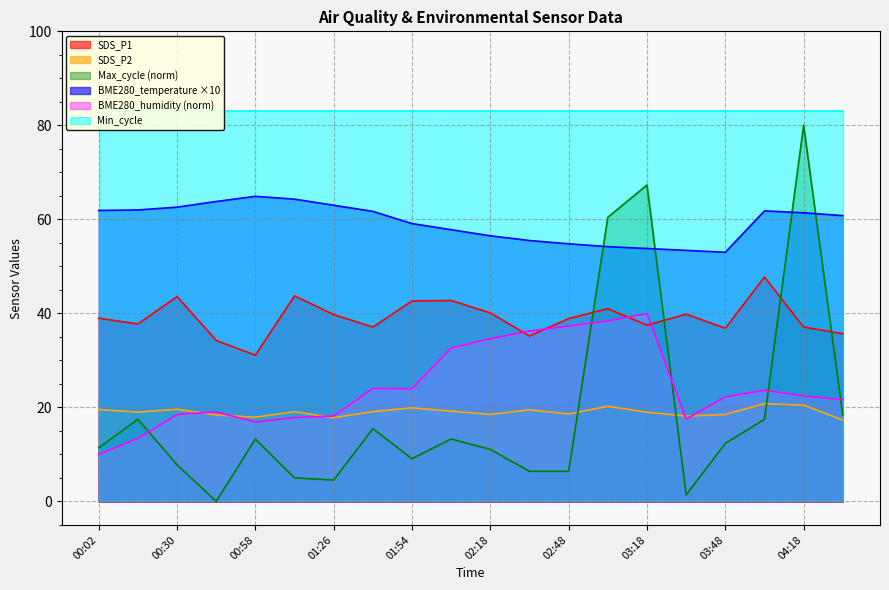

What is the minimum value for SDS_P2?

17.3